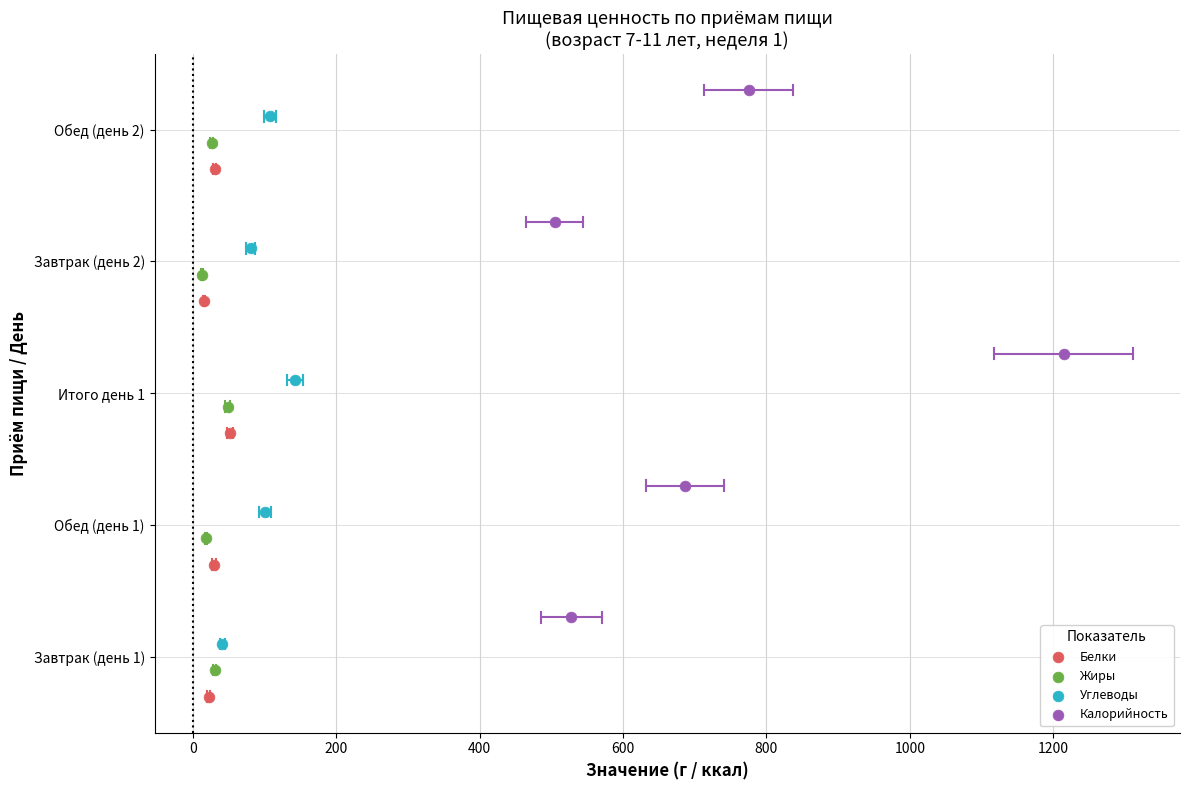

Which series reaches the minimum Y coordinate?

Белки